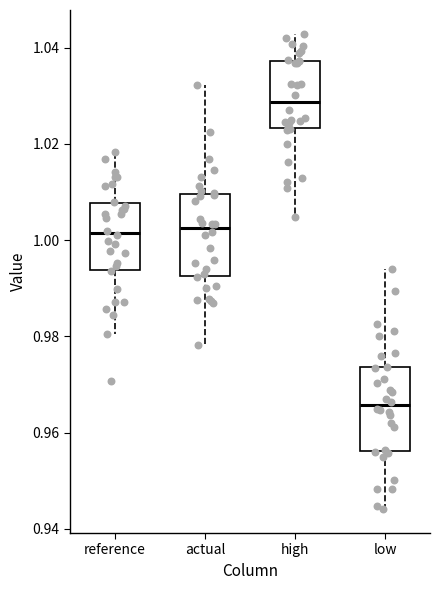

Which box has the highest median line?

high